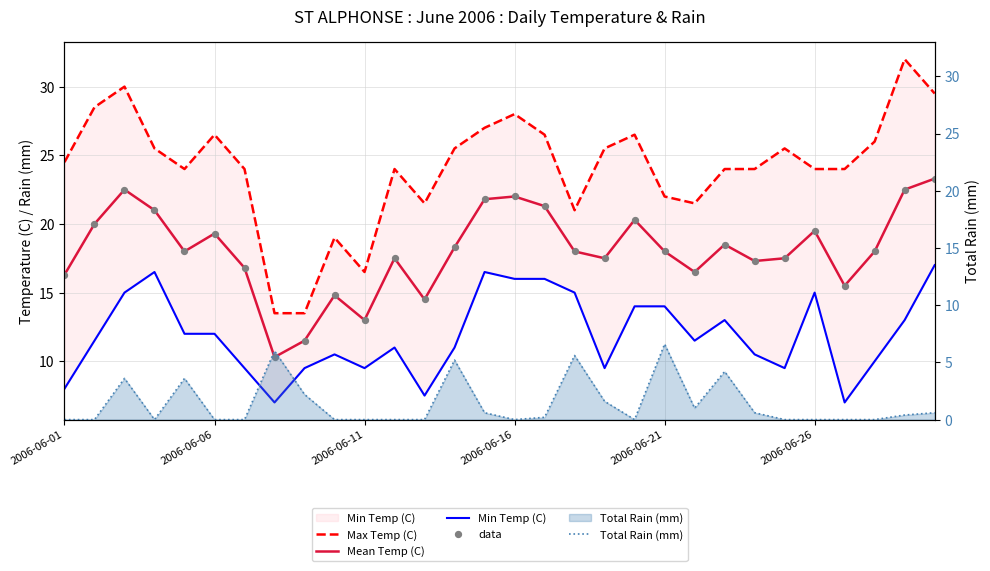

Which series reaches the maximum Y coordinate?

Max Temp (C)